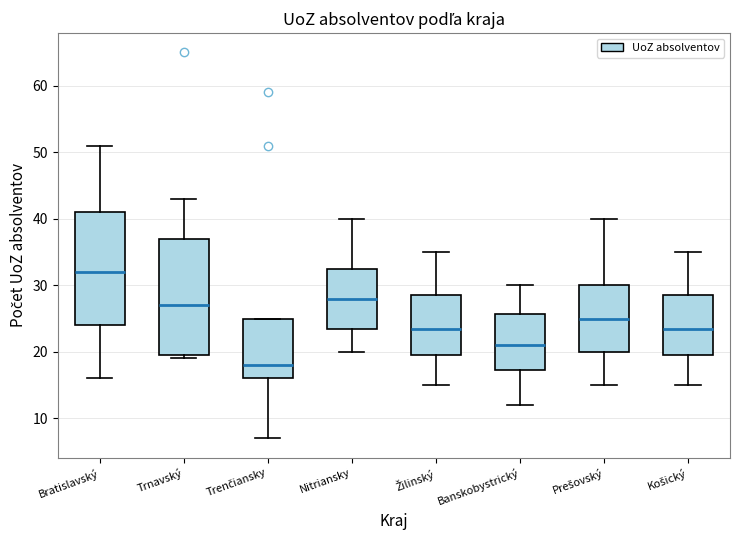

Where does the median line of the box for Košický sit on the y-axis? The values are not printed on the chart, so give them approximately, as read against the axis.

24